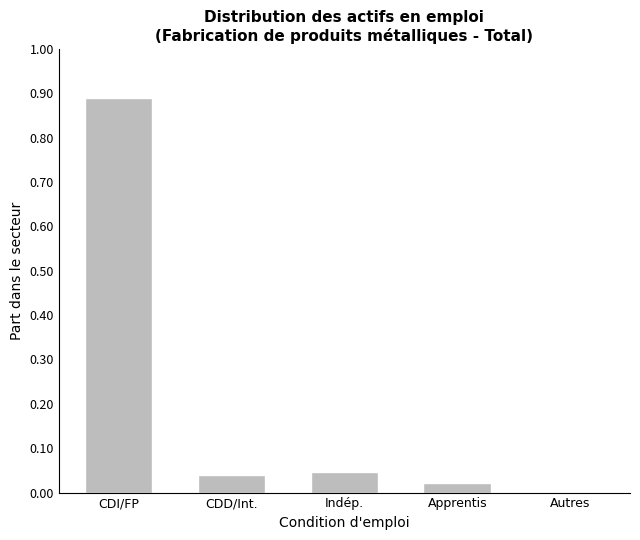

The value at Autres is 0.0. True or false?

True